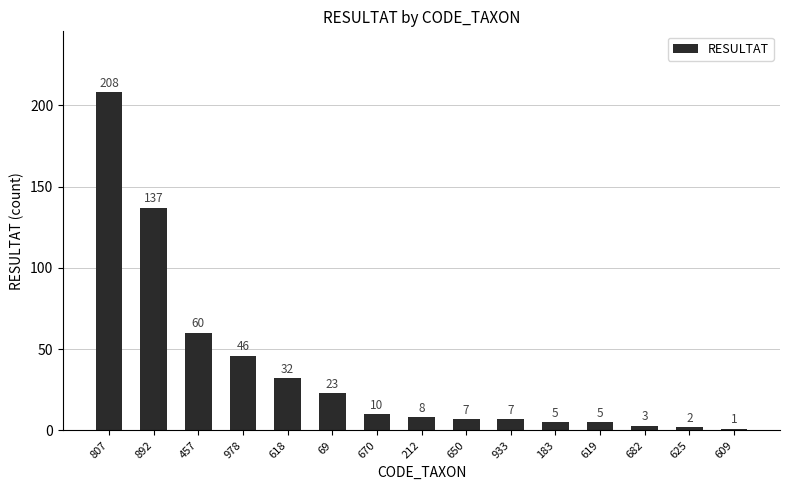

What is the smallest value displayed?

1